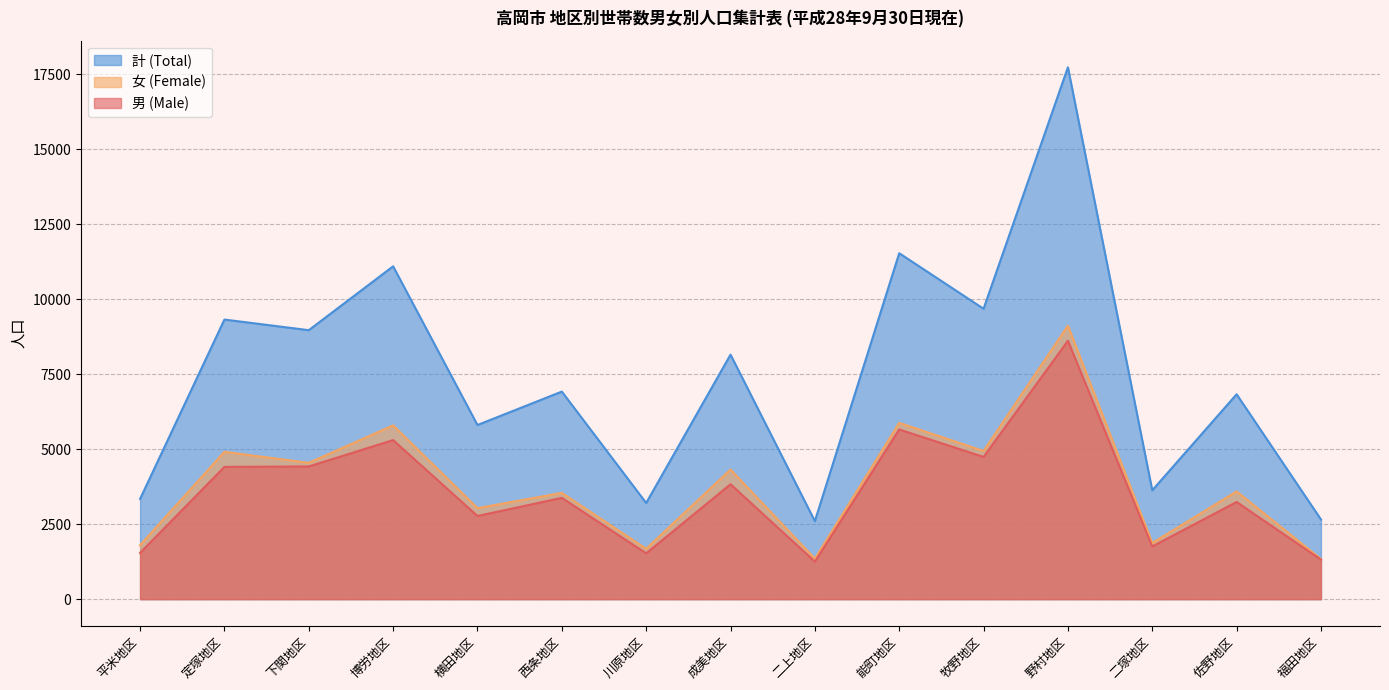

Rank the series at 二塚地区 from lowest to highest value.

男 (Male), 女 (Female), 計 (Total)